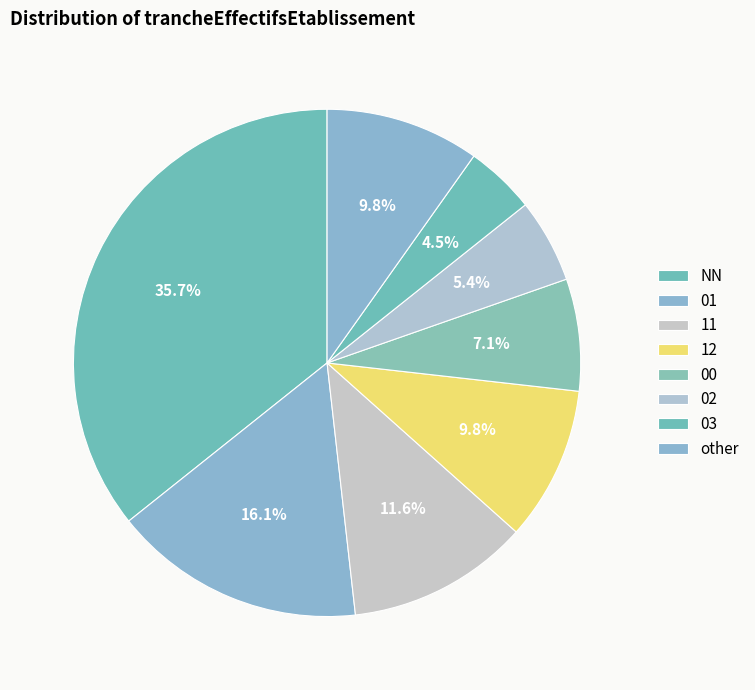

How many slices are in this pie chart?

8